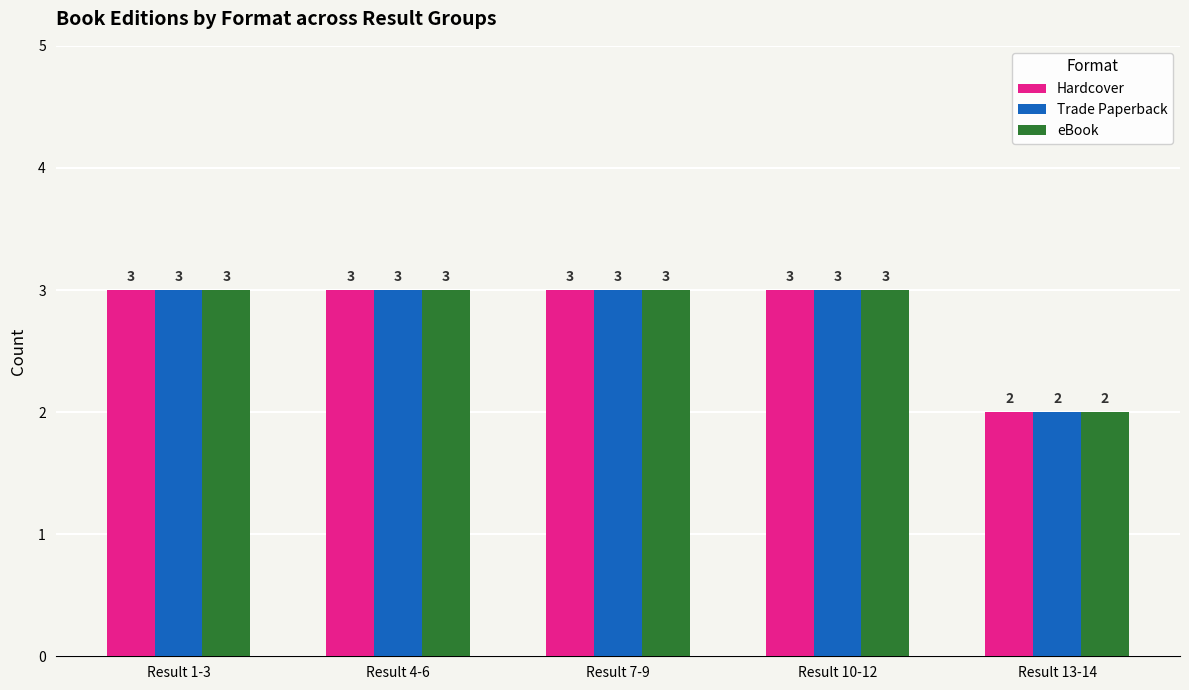

How many bars are there in total?

15